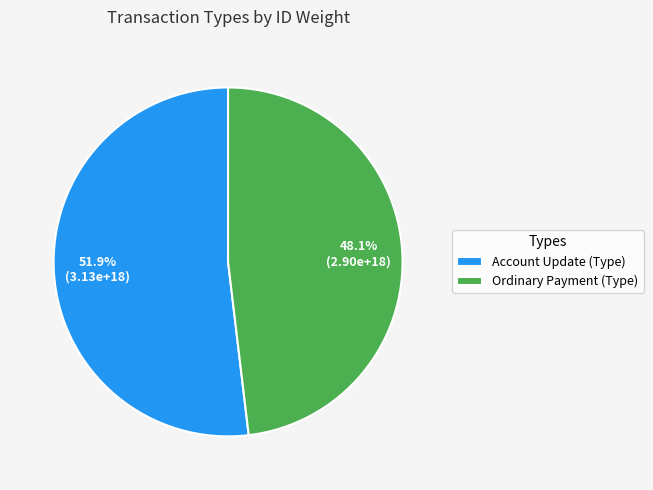

Rank the categories by value from lowest to highest.

Ordinary Payment (Type), Account Update (Type)